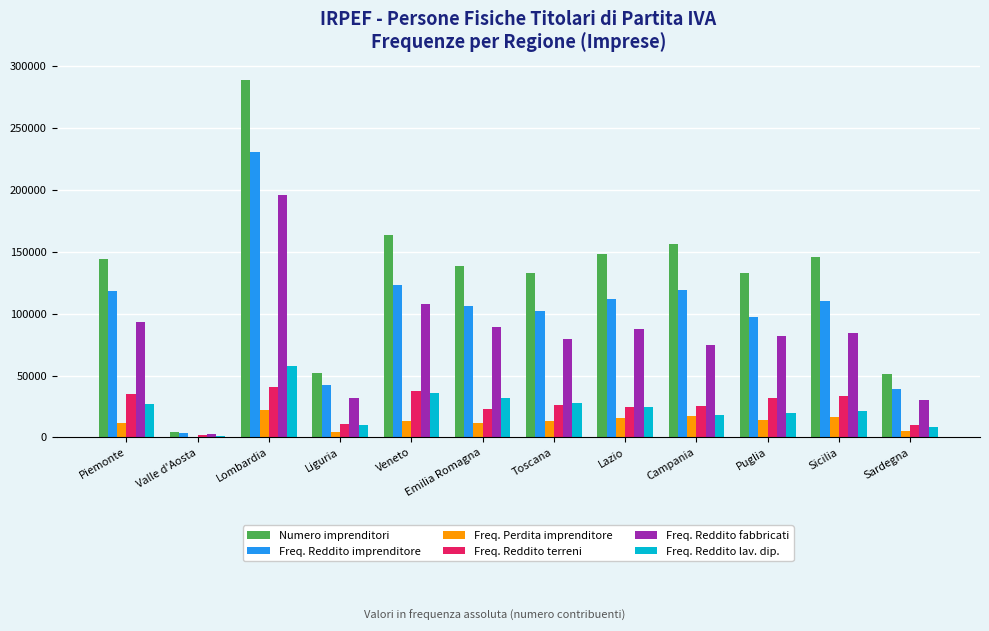

What is the maximum value for Freq. Reddito imprenditore?

230440